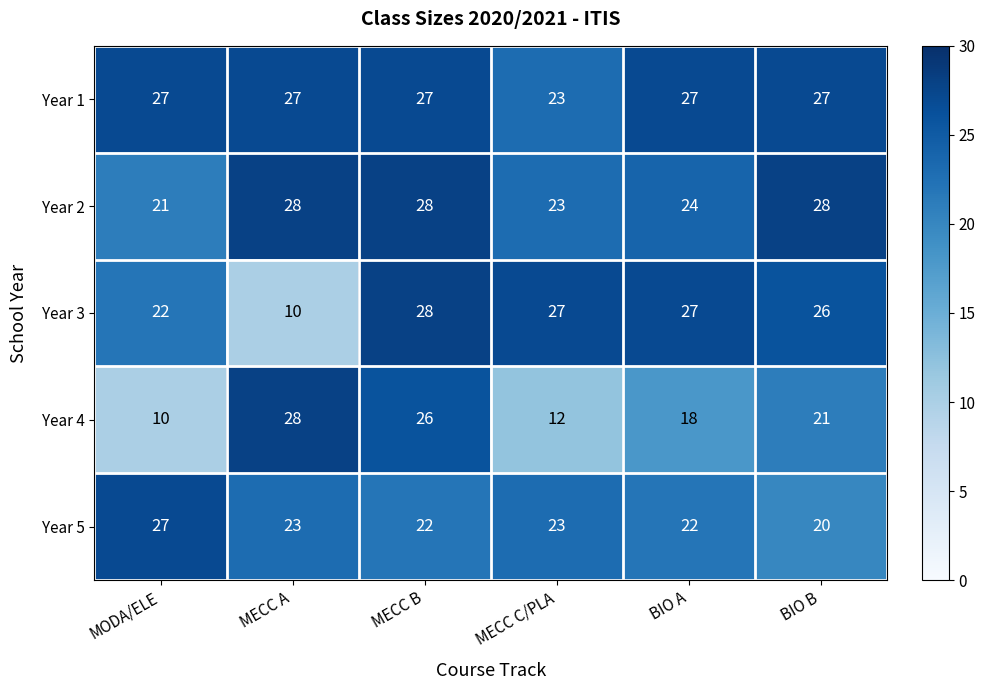

What value does the Year 5 series have at MODA/ELE?

27